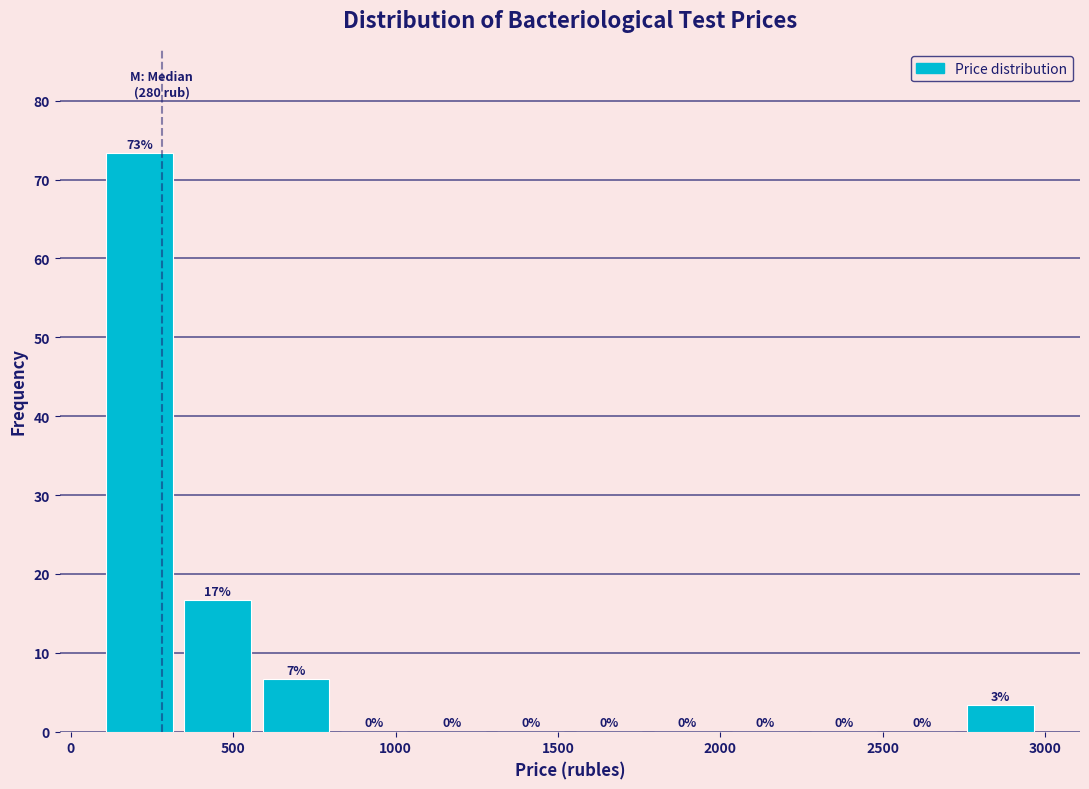

Which range on the x-axis has the tallest bar?

100 to 350